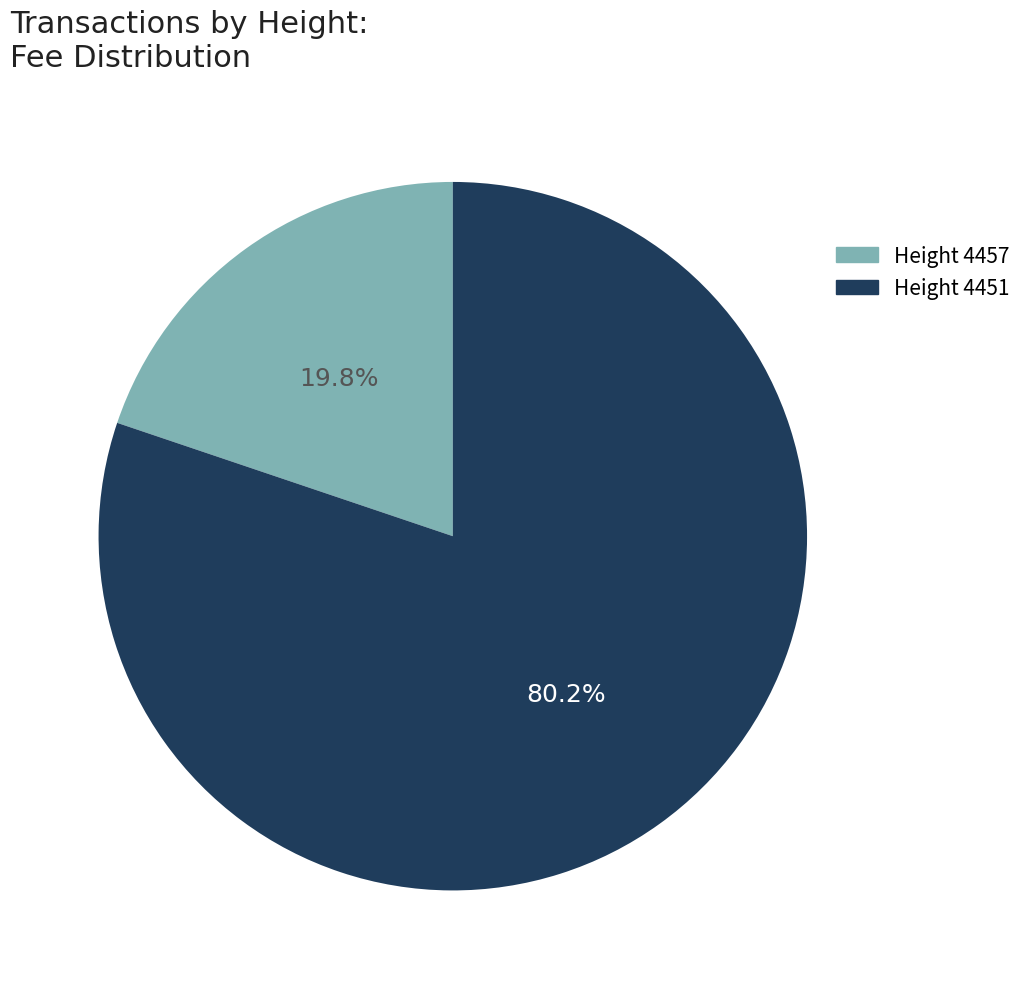

Does any single category account for the majority?

Yes